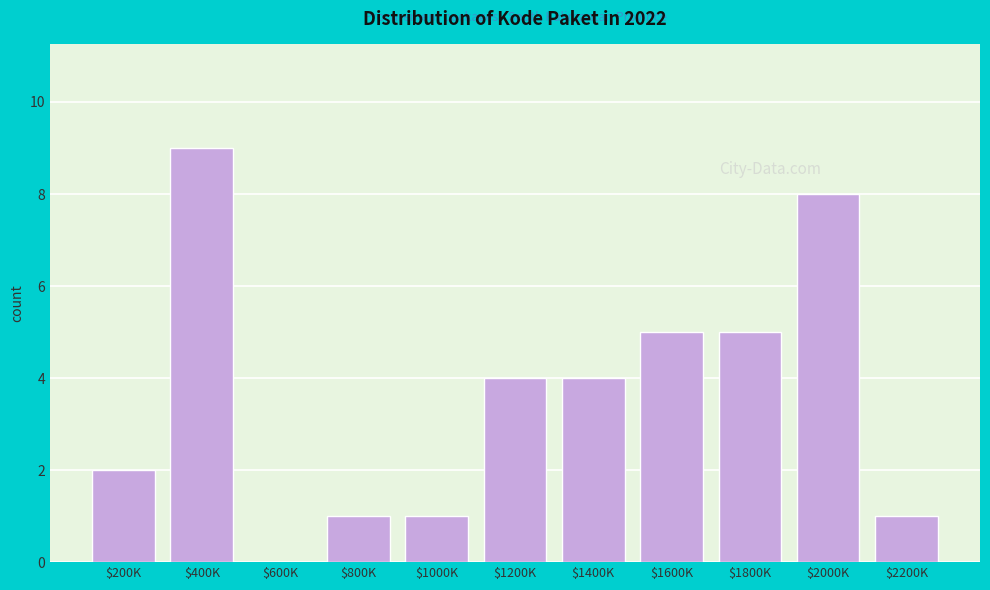

What is the sum of all values?

40